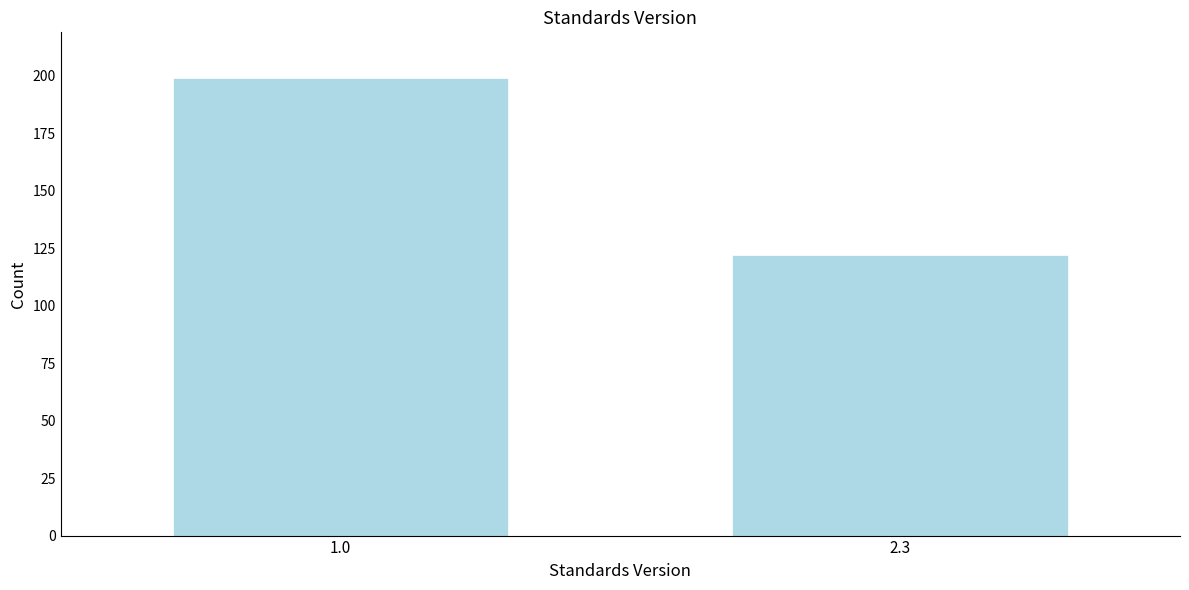

Reading left to right, extract all data points from this chart.

199	122